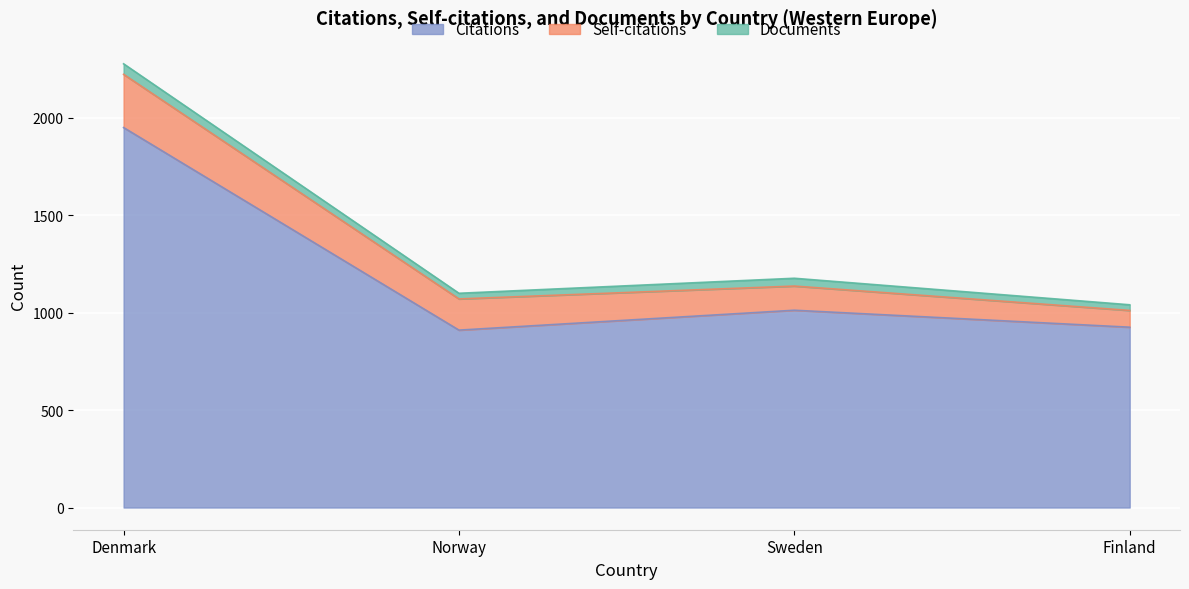

Is the value of Citations at Norway greater than the value of Self-citations at Finland?

Yes